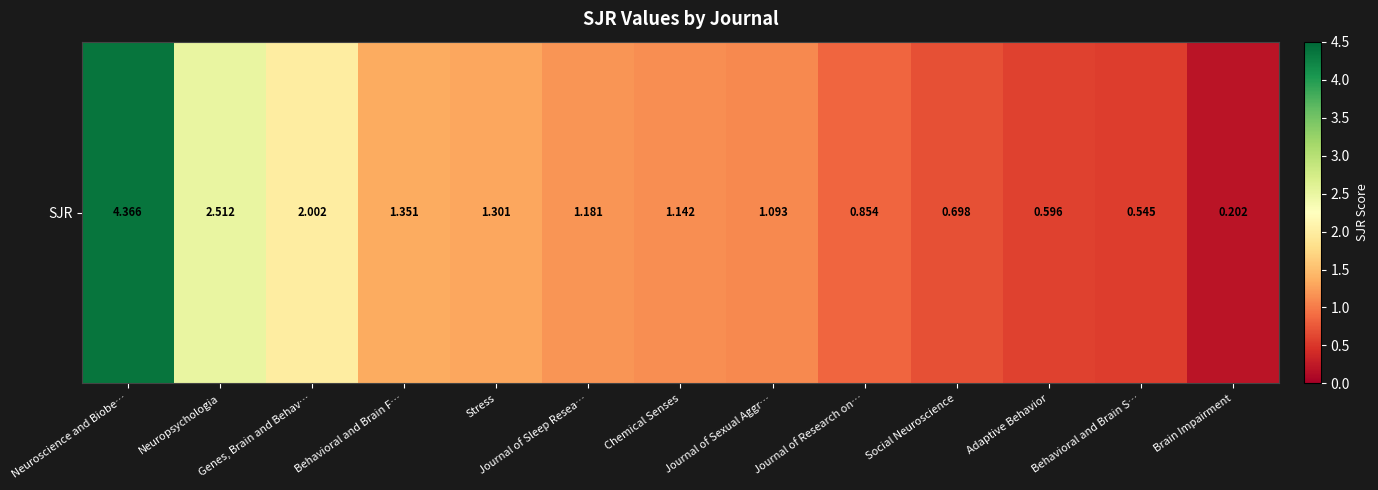

Reading right to left, what are all the values shown in this chart?

Brain Impairment=0.2	Behavioral and Brain S…=0.5	Adaptive Behavior=0.6	Social Neuroscience=0.7	Journal of Research on…=0.9	Journal of Sexual Aggr…=1.1	Chemical Senses=1.1	Journal of Sleep Resea…=1.2	Stress=1.3	Behavioral and Brain F…=1.4	Genes, Brain and Behav…=2.0	Neuropsychologia=2.5	Neuroscience and Biobe…=4.4